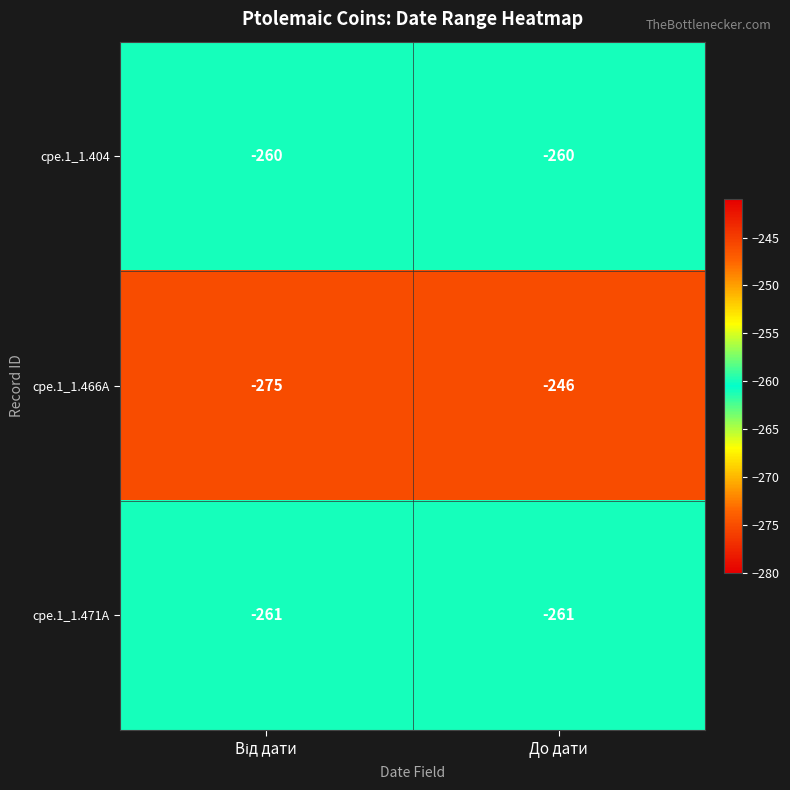

At which category is the sum across all series the highest?

До дати